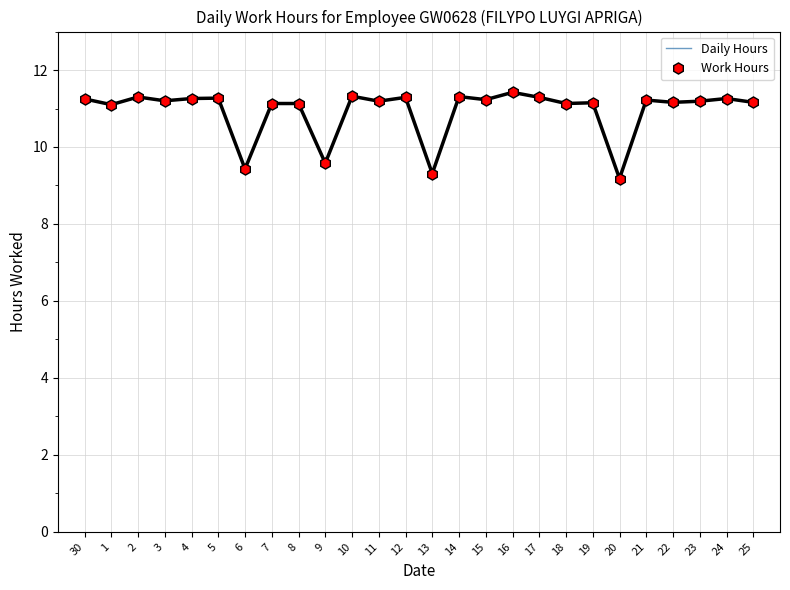

The Daily Hours series shows 11.2 at 15. True or false?

True